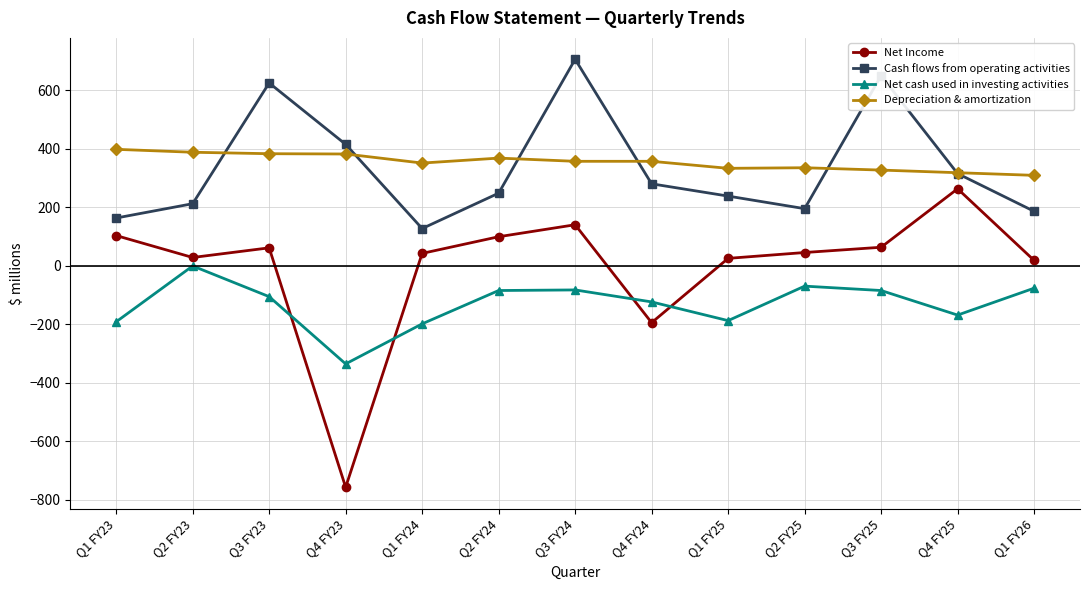

True or false: Depreciation & amortization and Net Income intersect in this chart.

False